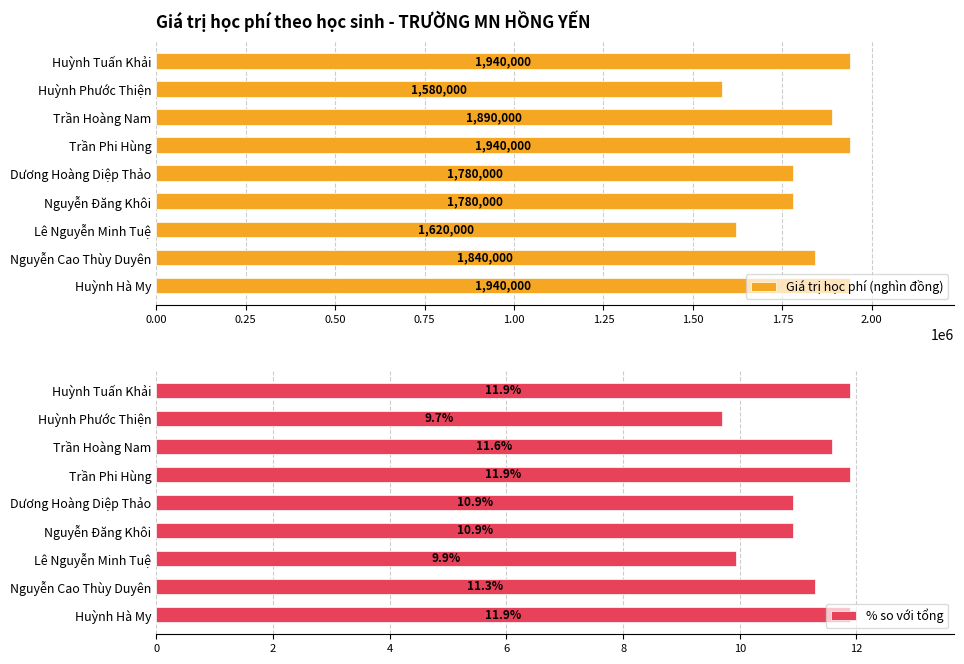

What is the difference between the maximum and minimum values in the % so với tổng series?

2.2